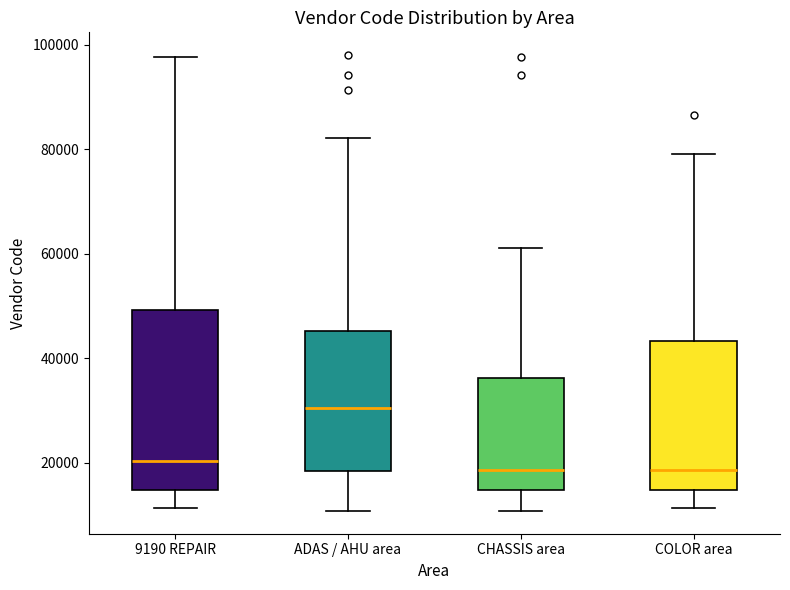

Reading left to right, transcribe this box plot: for each box, give where its median line is, the range the box spans, and where its two whiskers end, as read against the y-axis. The values are not printed on the chart, so give them approximately, as read against the axis.

9190 REPAIR: median 20000, box 14000 to 50000, whiskers 12000 to 98000
ADAS / AHU area: median 30000, box 18000 to 46000, whiskers 10000 to 82000
CHASSIS area: median 18000, box 14000 to 36000, whiskers 10000 to 62000
COLOR area: median 18000, box 14000 to 44000, whiskers 12000 to 80000